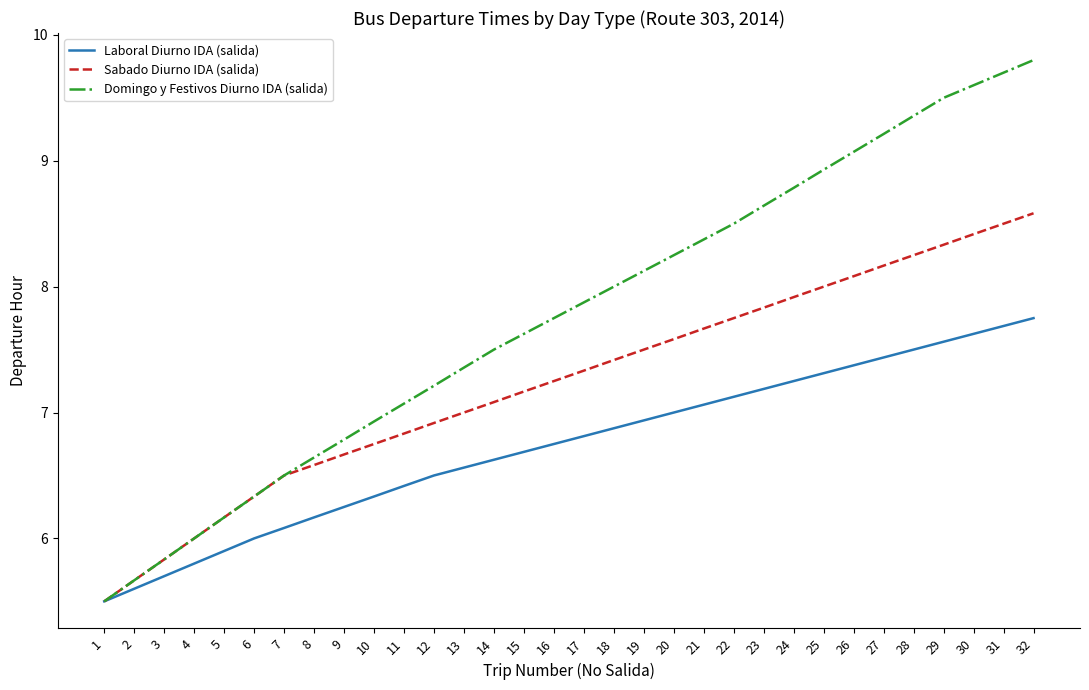

What is the greatest value displayed?

9.8